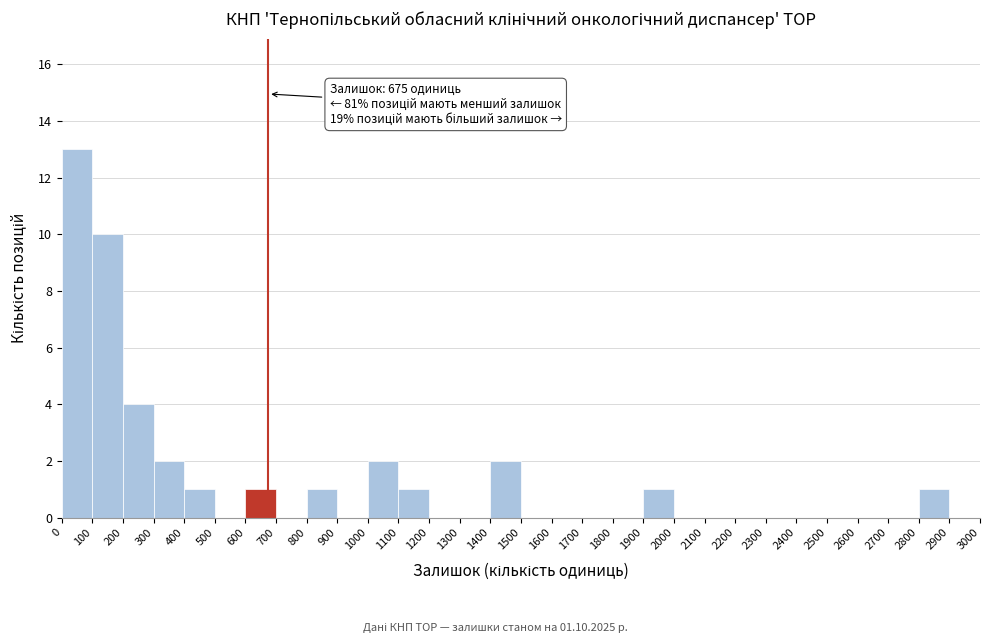

Which range on the x-axis has the tallest bar?

0 to 100